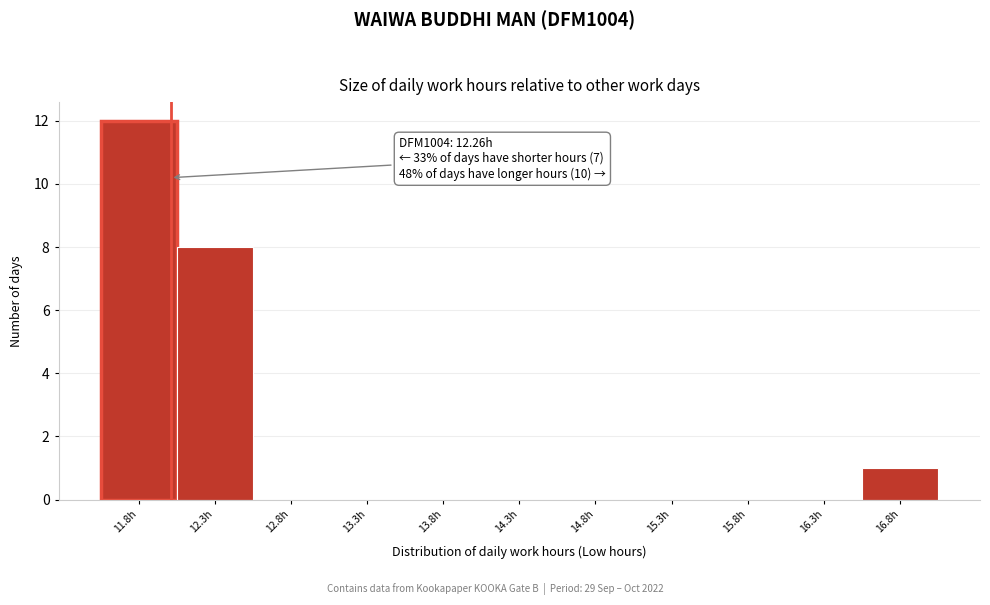

Reading left to right, what are all the values shown in this chart?

11.8h=12	12.3h=8	12.8h=0	13.3h=0	13.8h=0	14.3h=0	14.8h=0	15.3h=0	15.8h=0	16.3h=0	16.8h=1